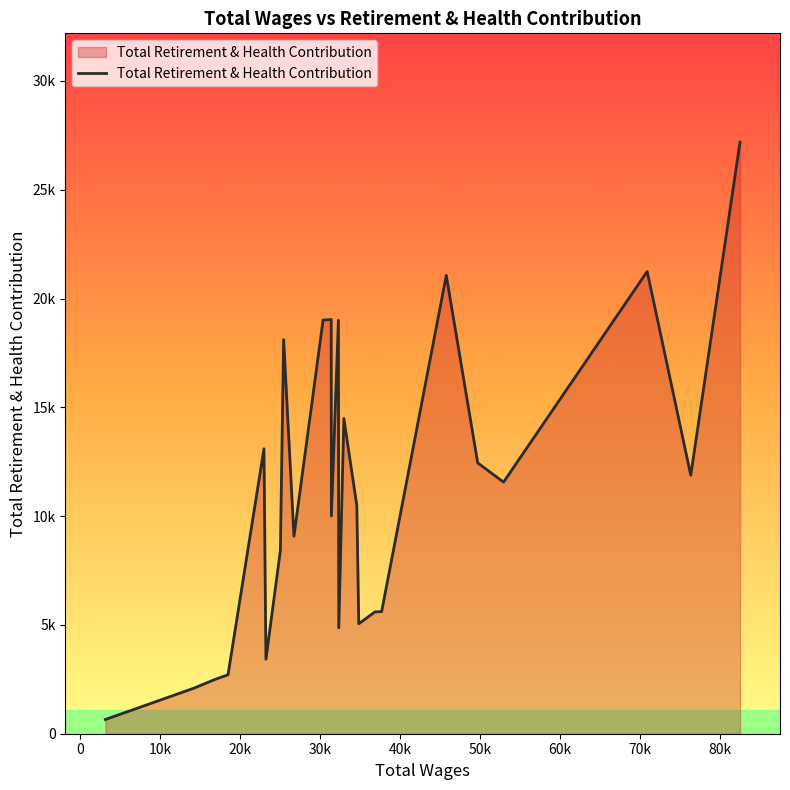

Does the chart display data point markers on the line(s)?

No